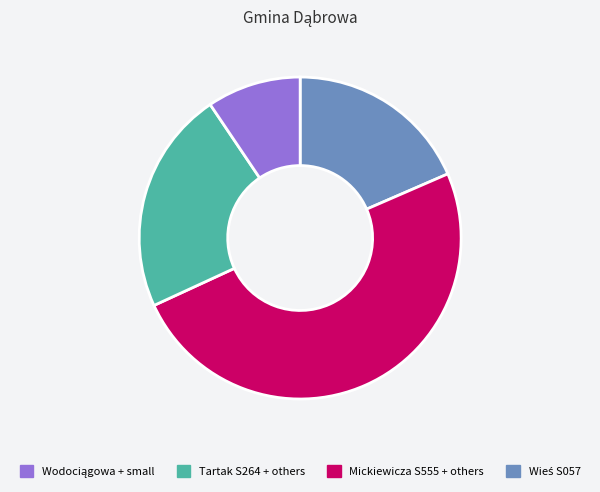

Is there any slice that represents more than half of the pie?

No